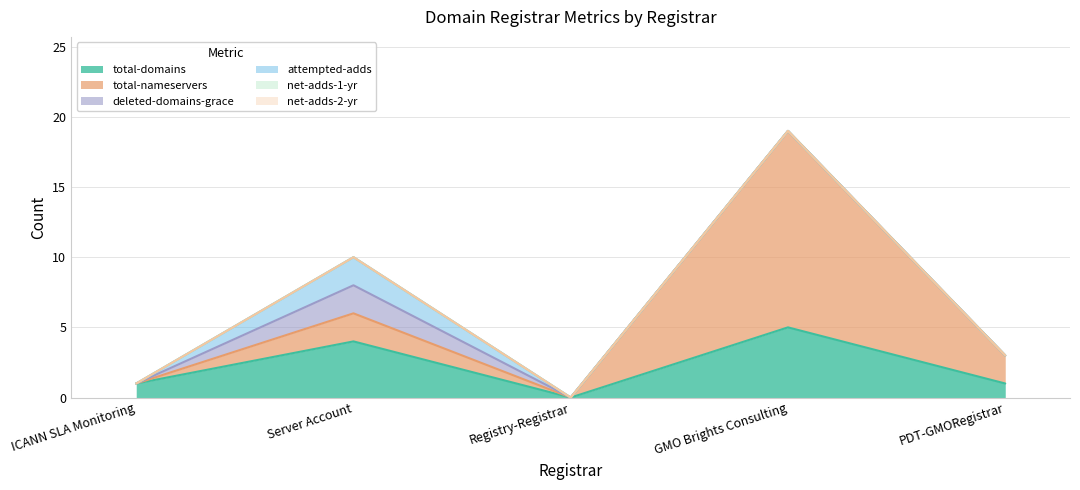

Where is the first local maximum for total-nameservers?

Server Account